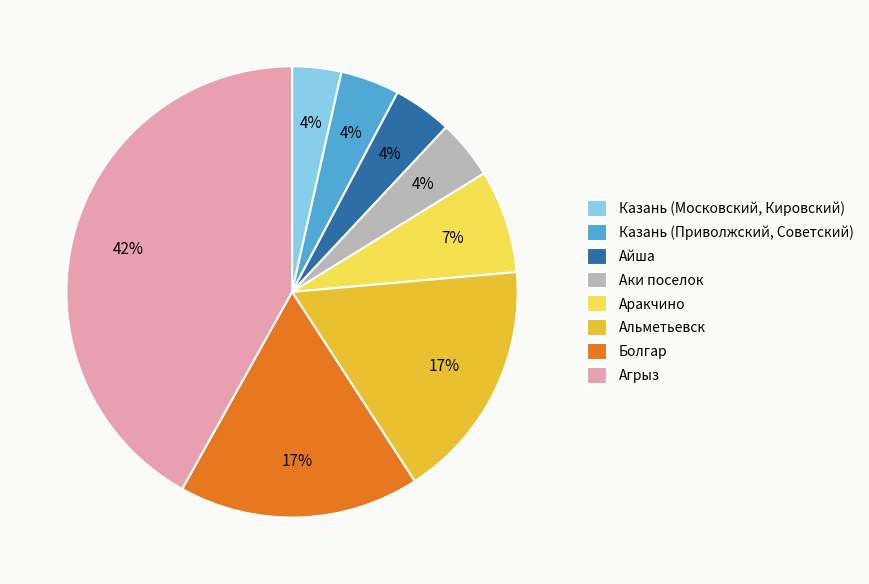

To the nearest percent, what is the combined percentage of Аки поселок and Агрыз?

46%